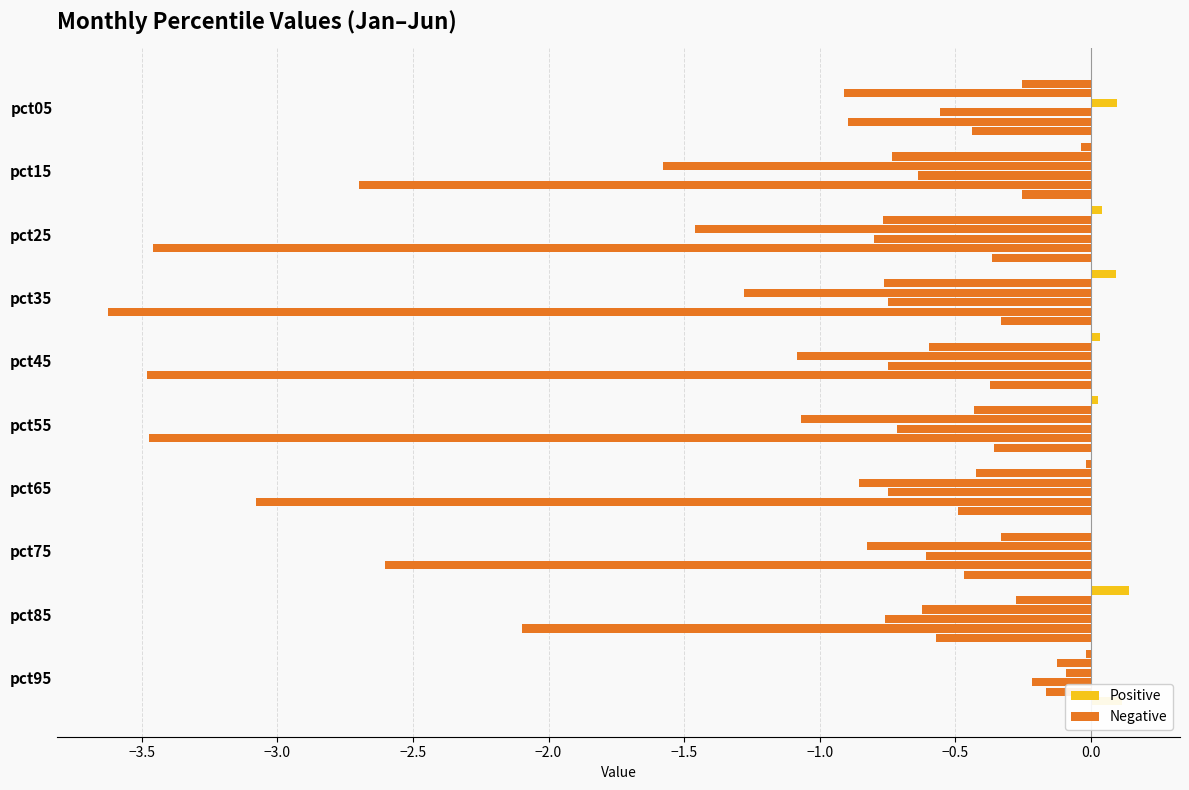

Which series has the largest range (max minus min)?

May